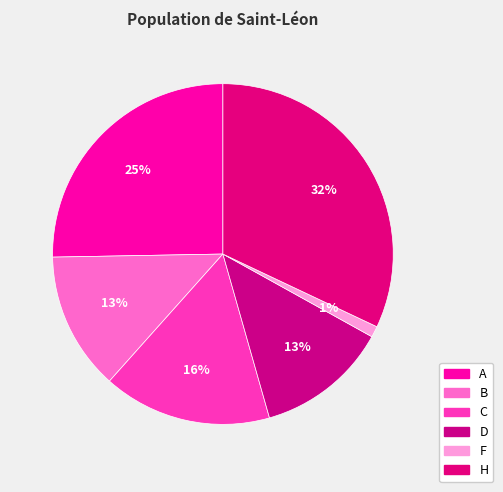

What is the smallest slice in the pie chart?

F